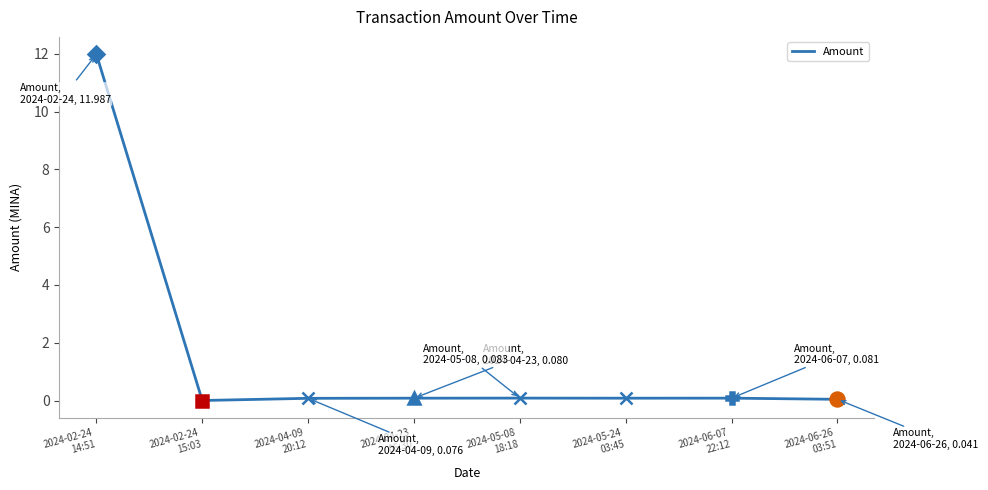

What is the maximum value shown in the chart?

12.0